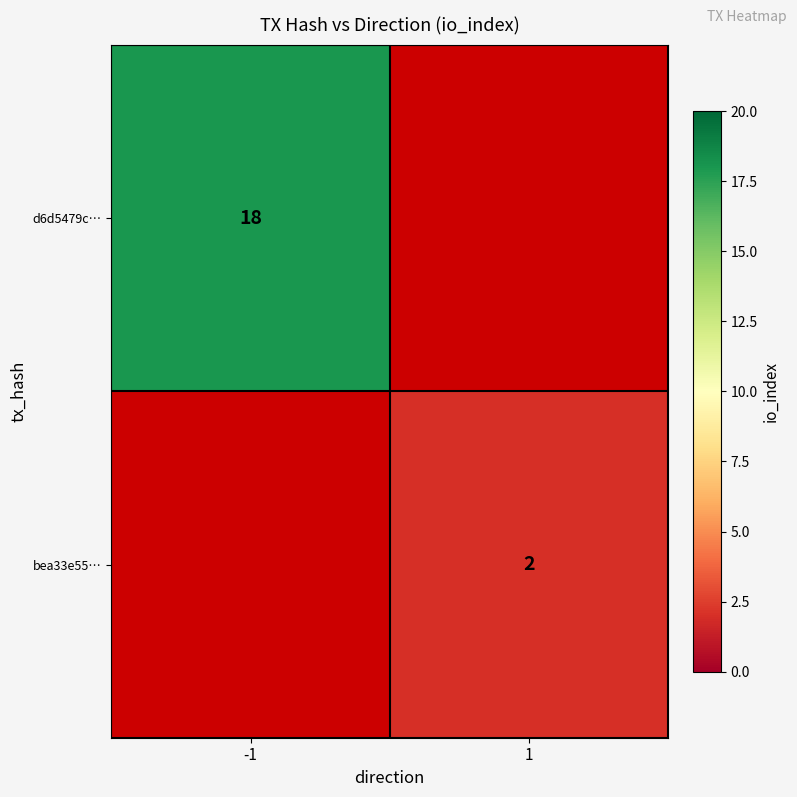

Which category has the lowest value across all series?

1